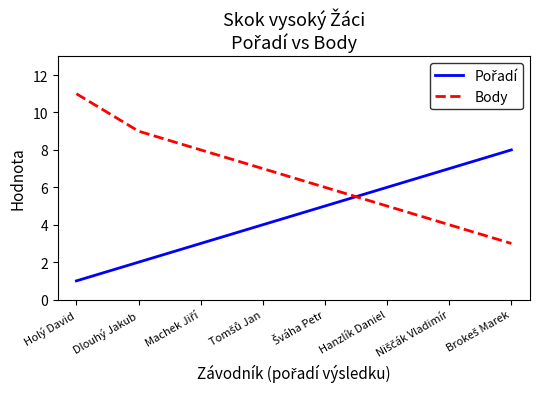

What position from the right is Dlouhý Jakub?

7